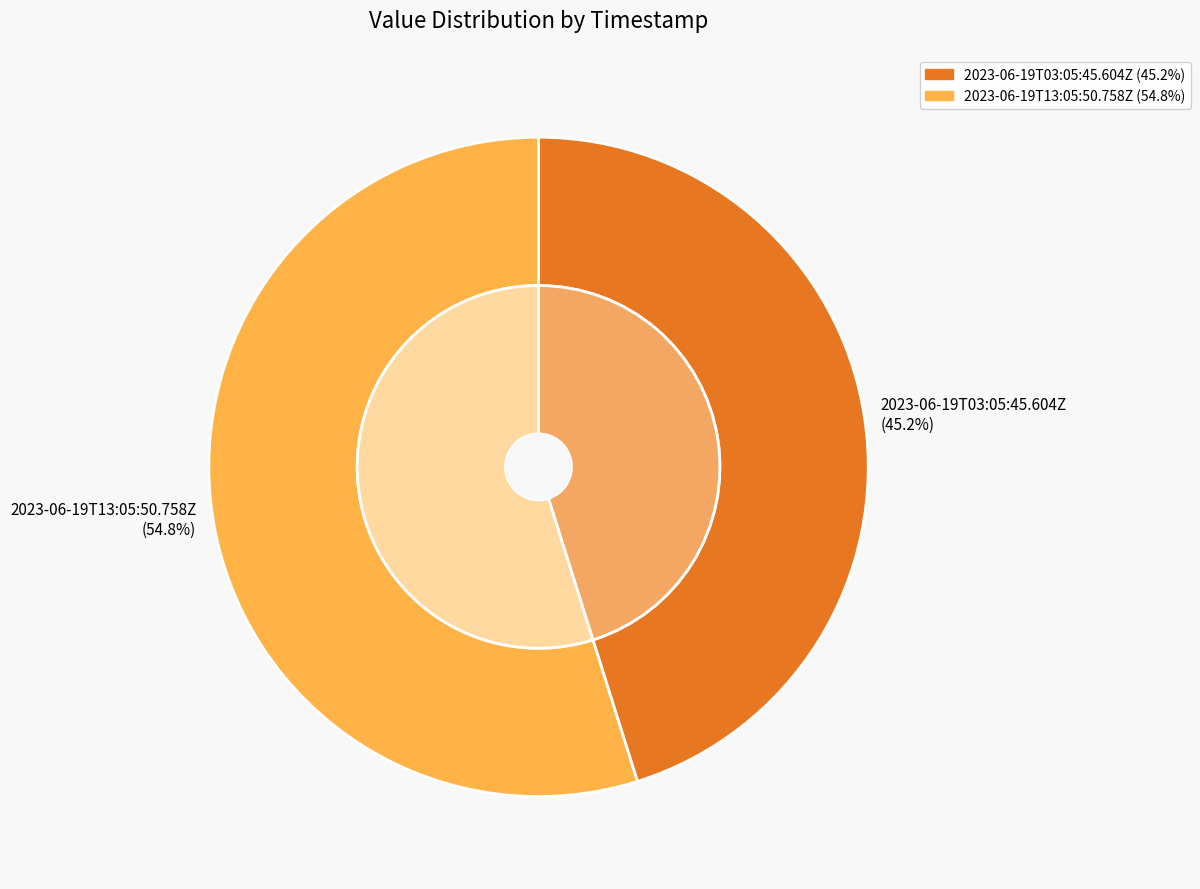

Does 2023-06-19T13:05:50.758Z account for over 50% of the chart?

Yes